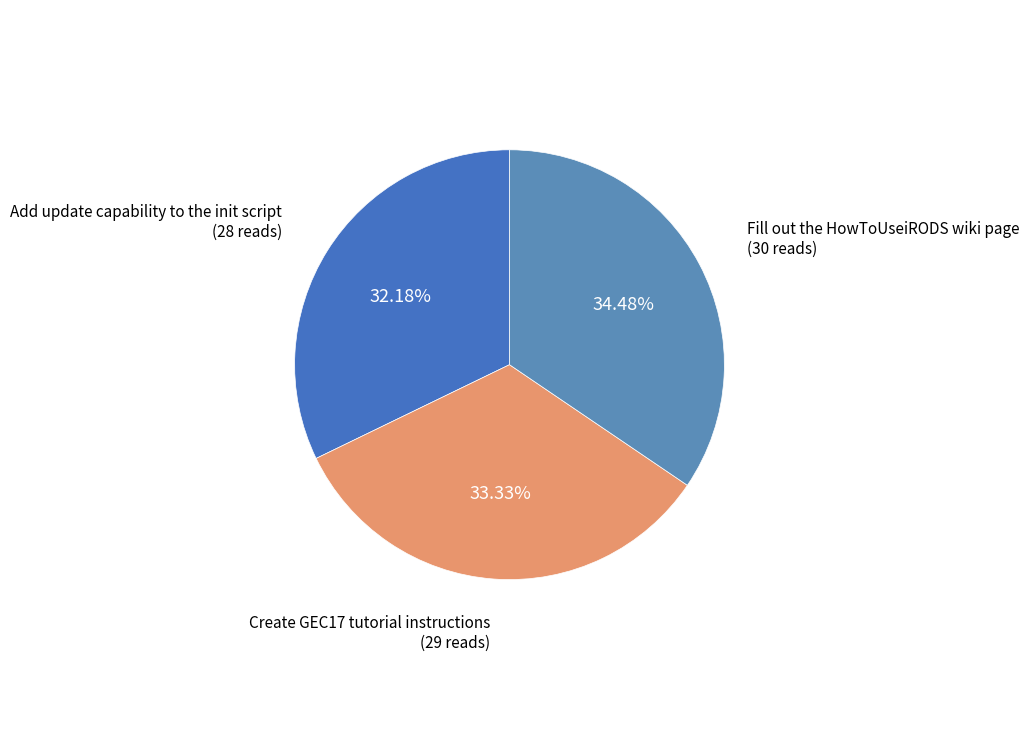

To the nearest percent, what is the difference between the largest and smallest slice percentages?

2%